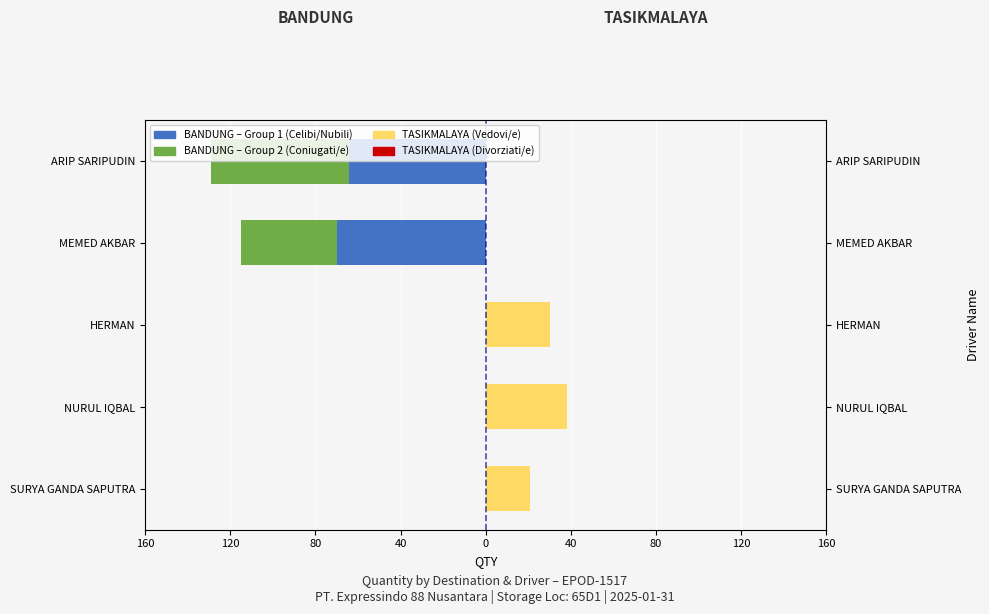

How many bars are there in total?

20